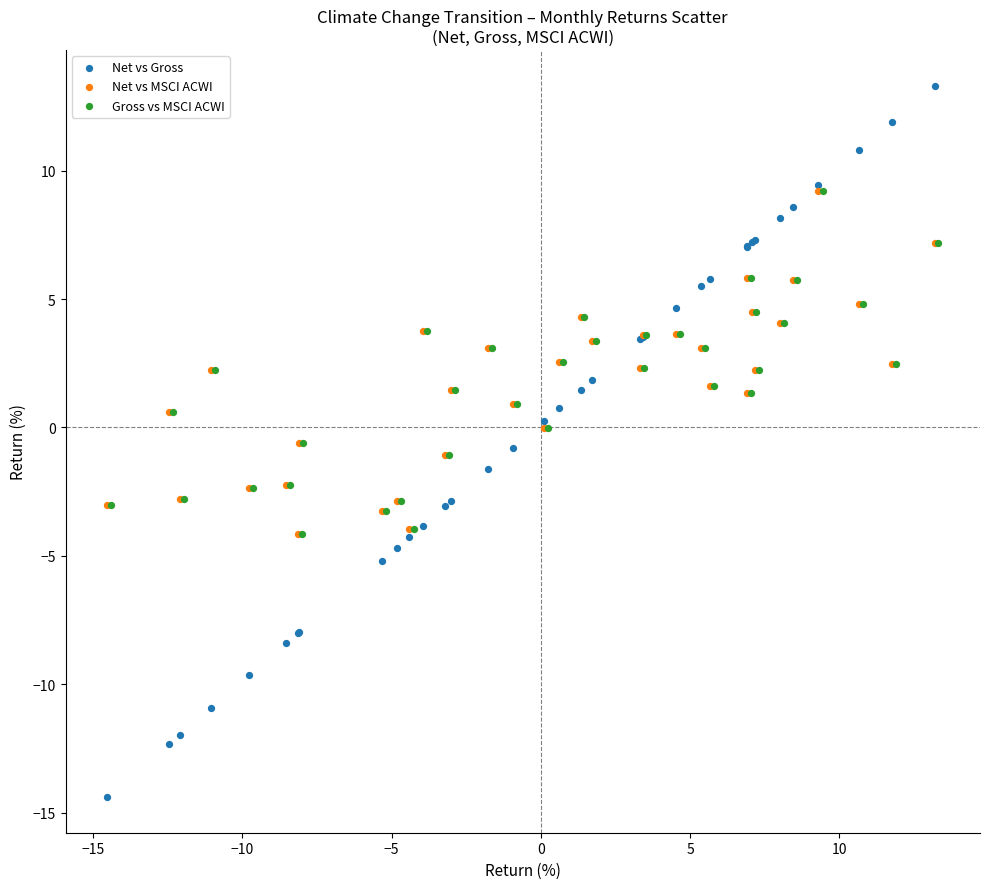

What are all the series names shown in the legend?

Net vs Gross, Net vs MSCI ACWI, Gross vs MSCI ACWI